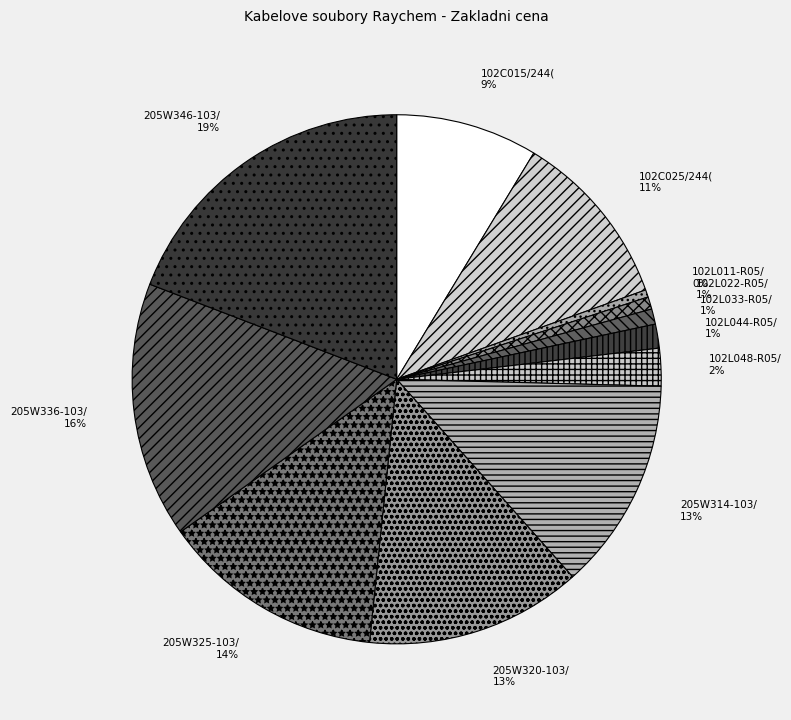

Rank the categories by value from lowest to highest.

102L011-R05/S(S100), 102L022-R05/S(S100), 102L033-R05/S(S100), 102L044-R05/S(S50), 102L048-R05/S(S25), 102C015/244(S10), 102C025/244(S10), 205W314-103/89, 205W320-103/89, 205W325-103/89, 205W336-103/89, 205W346-103/89